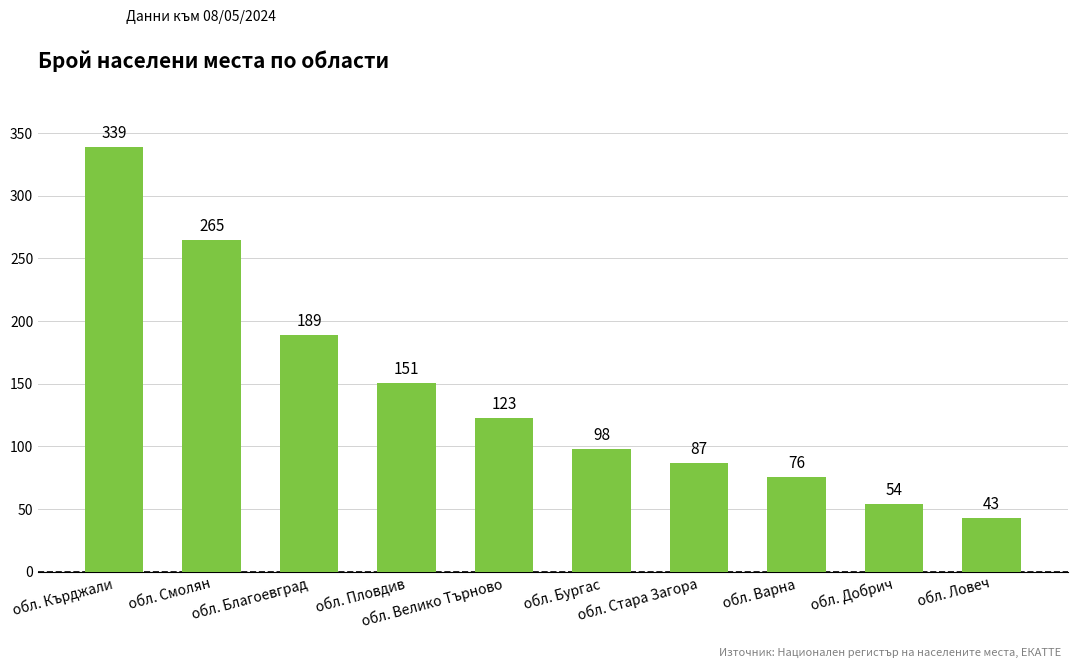

Are the bars grouped side by side (vs. stacked)?

No